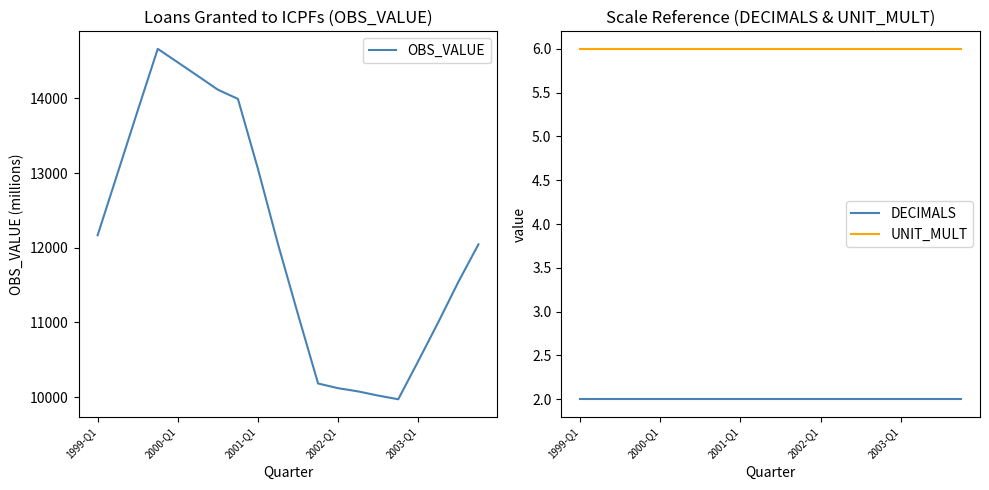

Where is OBS_VALUE nearest to the value 12318?

1999-Q1